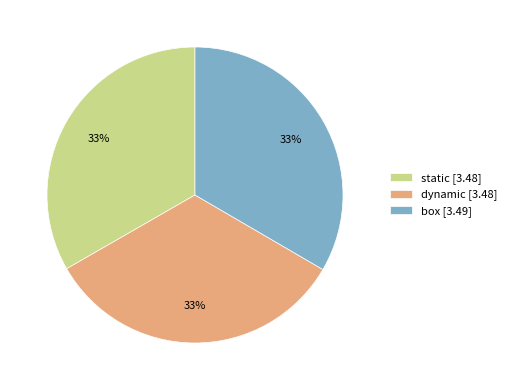

To the nearest percent, what percentage of the pie is static [3.48]?

33%